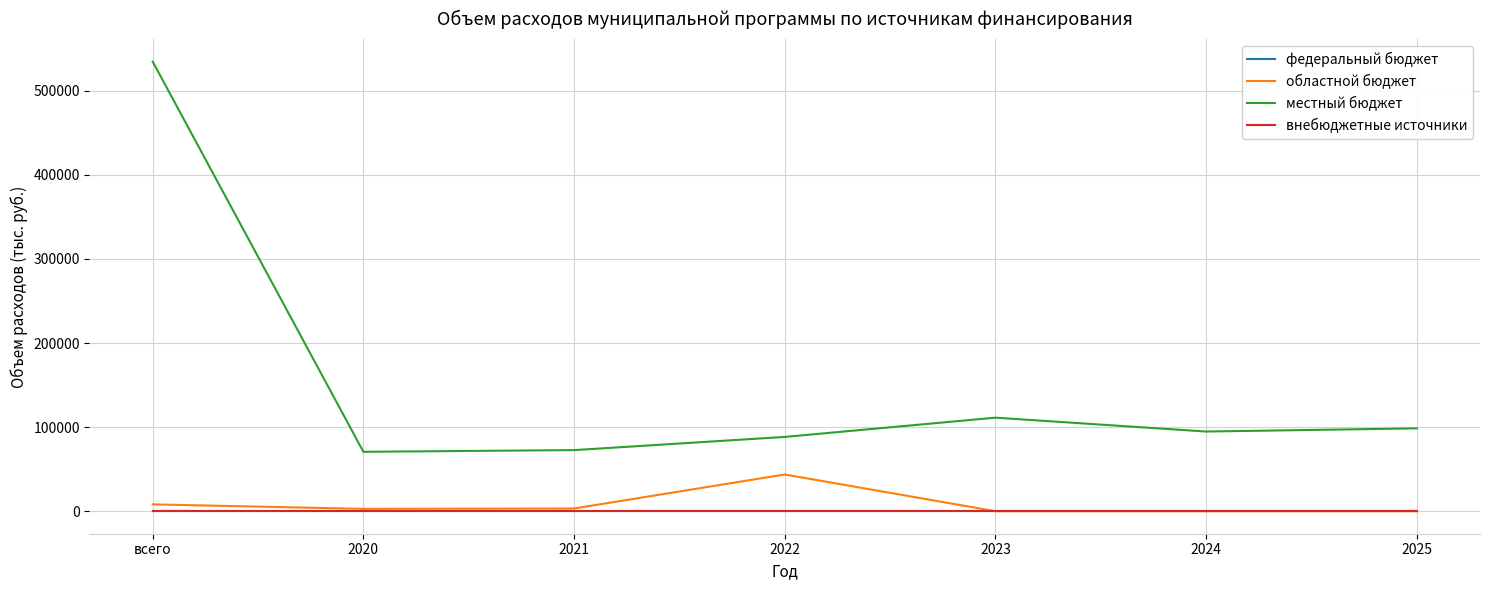

Count the number of categories in the chart.

7